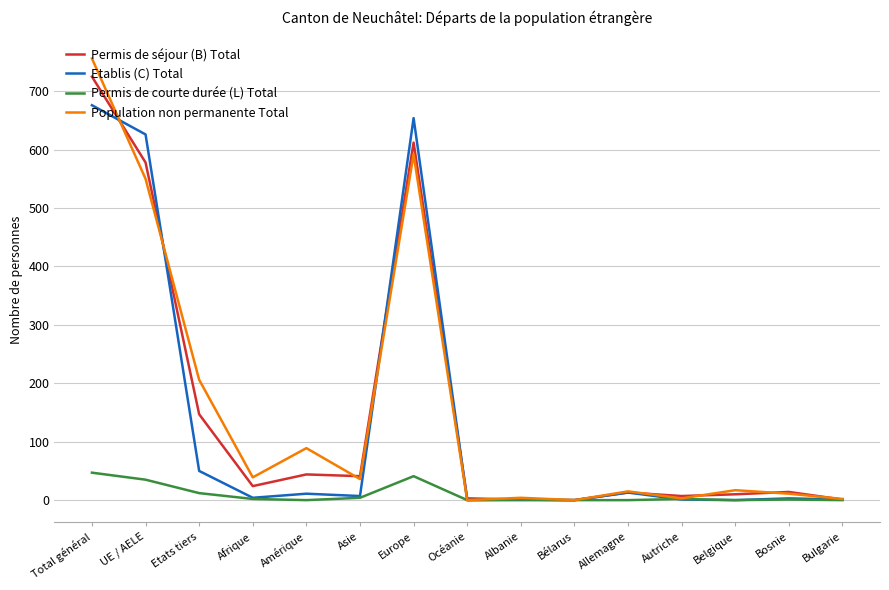

The value of Permis de séjour (B) Total at Etats tiers is 147. True or false?

True